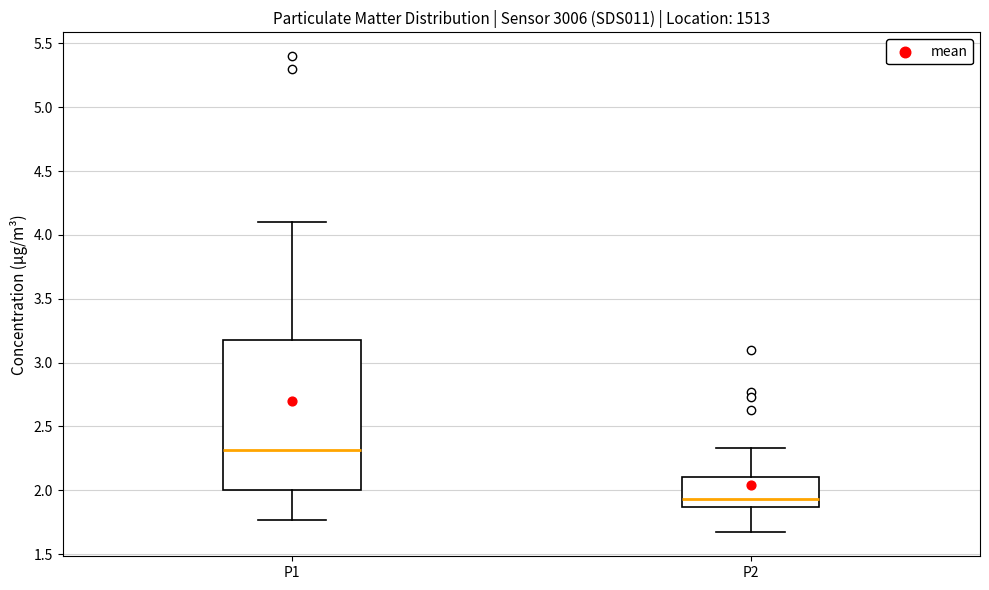

Reading left to right, read every box against the y-axis: the position of its median line, the range the box covers, and the ends of its whiskers. The values are not printed on the chart, so give them approximately, as read against the axis.

P1: median 2.30, box 2.00 to 3.20, whiskers 1.75 to 4.10
P2: median 1.95, box 1.85 to 2.10, whiskers 1.65 to 2.35